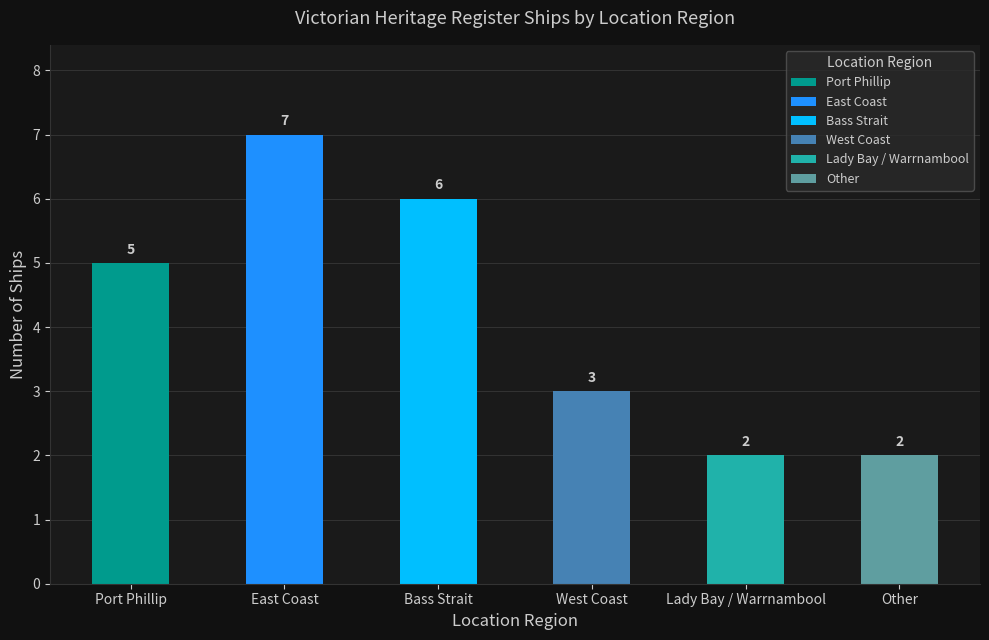

Reading left to right, extract all data points from this chart.

Port Phillip=5	East Coast=7	Bass Strait=6	West Coast=3	Lady Bay / Warrnambool=2	Other=2